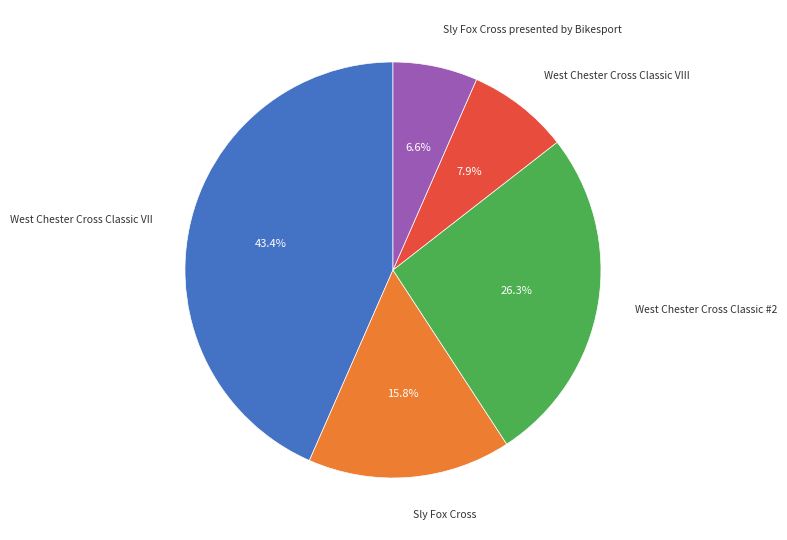

The West Chester Cross Classic #2 slice represents 26% of the pie. True or false?

True